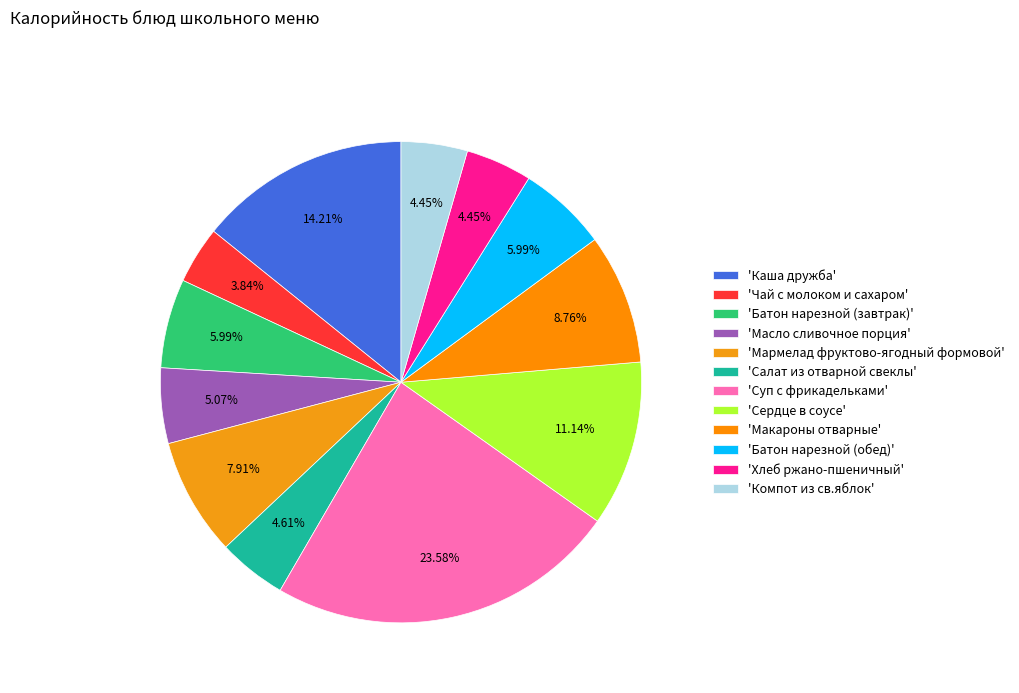

Count the number of slices in the pie.

12